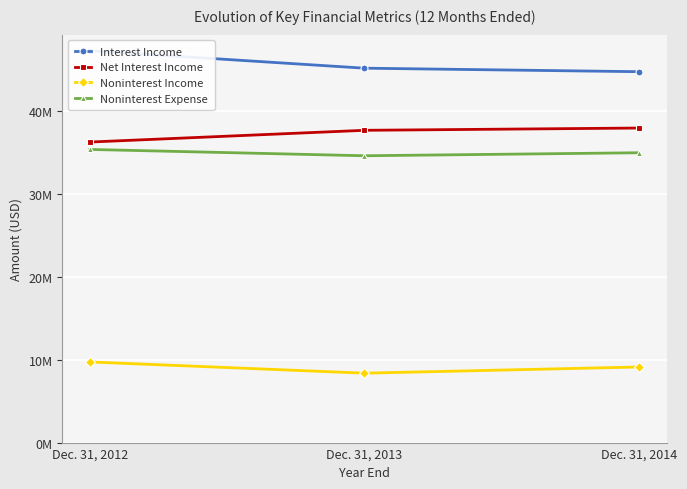

How many Noninterest Expense values are between 34617449 and 35379030?

3